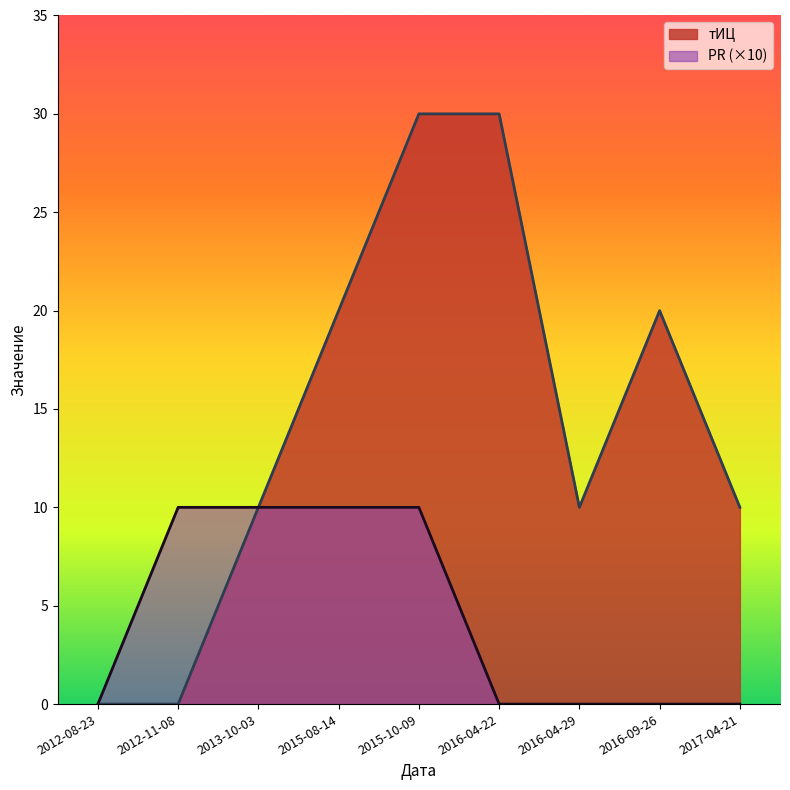

Which series changed the most between 2012-08-23 and 2013-10-03?

тИЦ